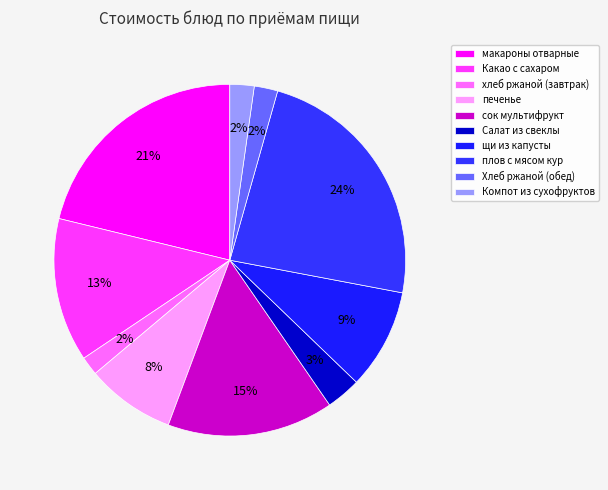

To the nearest percent, what portion does хлеб ржаной (завтрак) represent?

2%